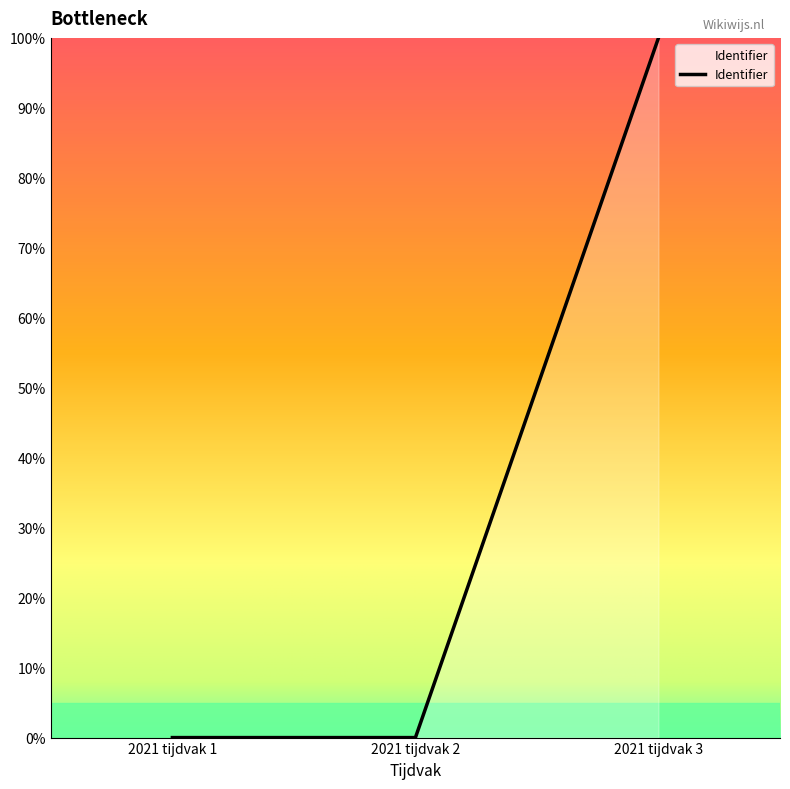

What is the greatest value displayed?

100.0